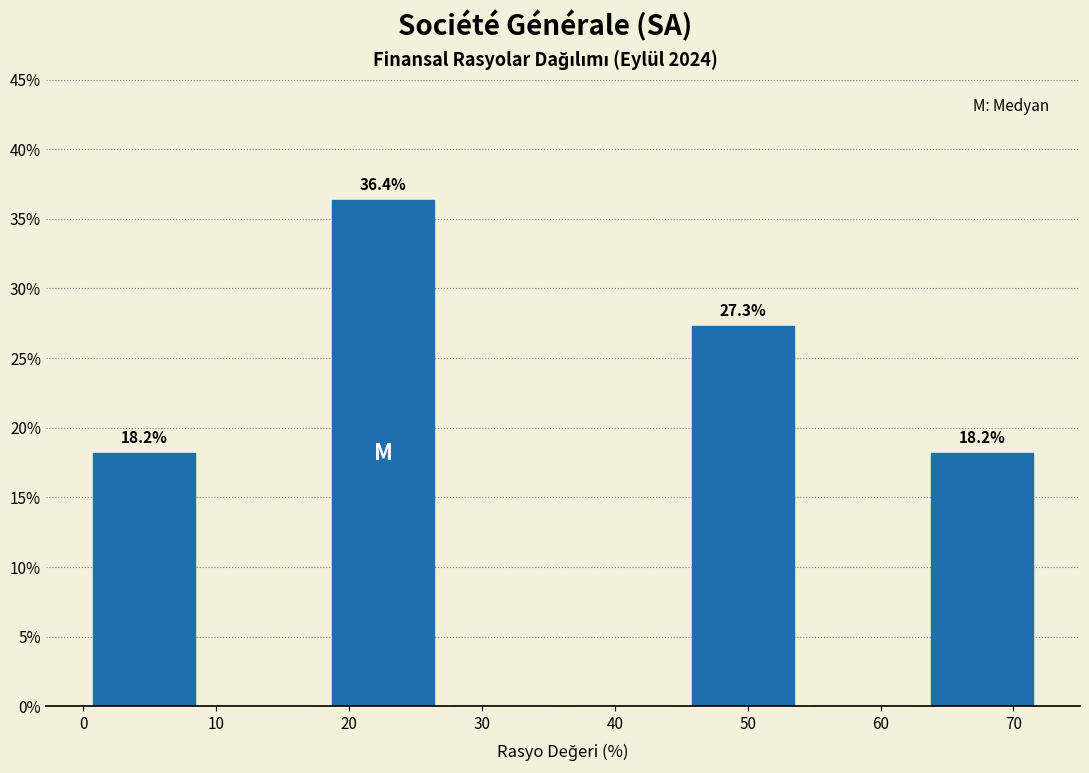

Over which range of the x-axis is the bar tallest?

18 to 27